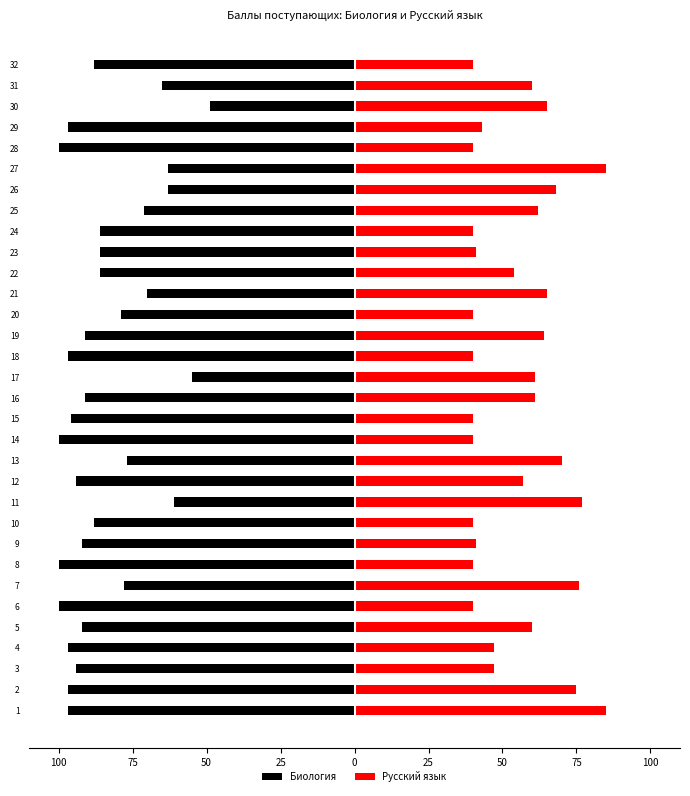

What is the maximum value for Биология?

-49